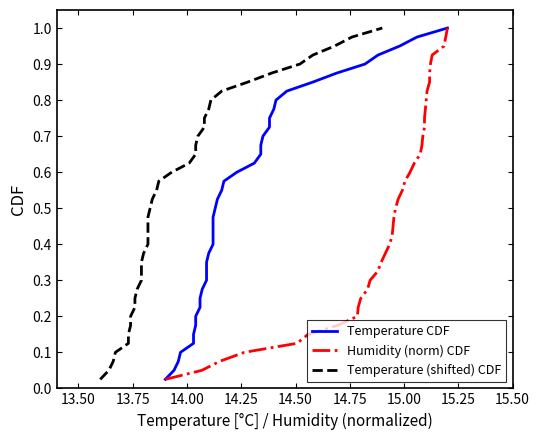

How many lines are shown in the chart?

3